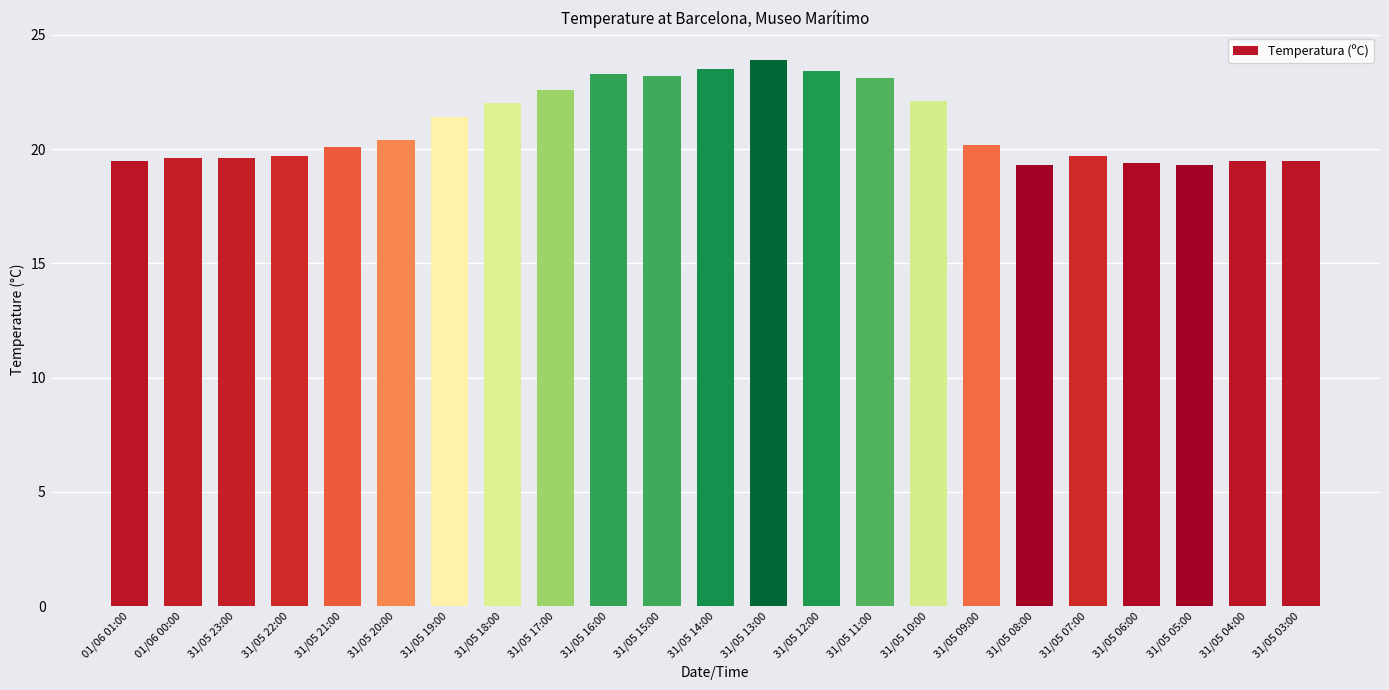

What is the change in value from 31/05 21:00 to 31/05 04:00?

-0.6